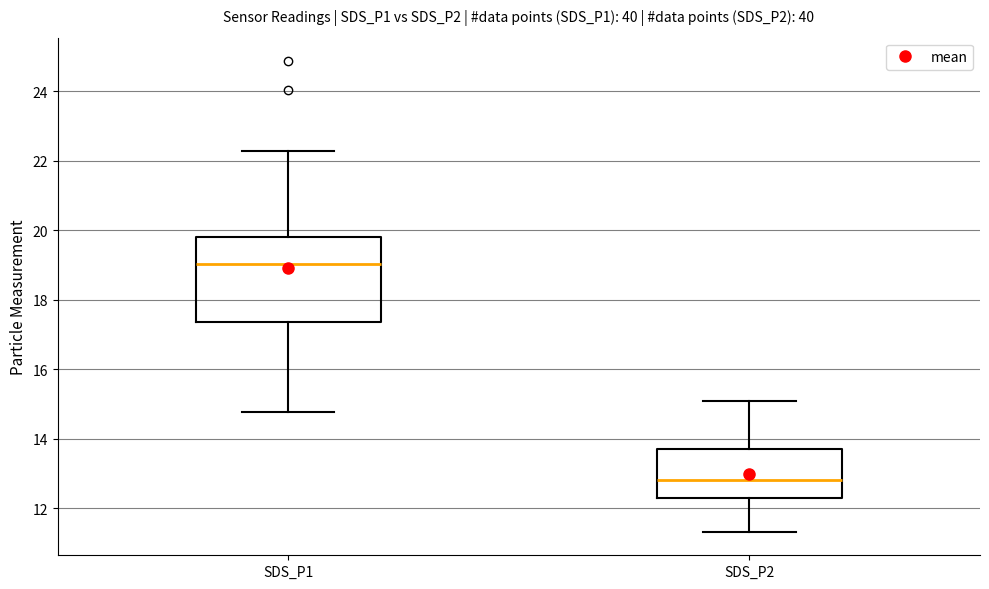

Comparing the boxes themselves (not the whiskers), which one is the tallest?

SDS_P1